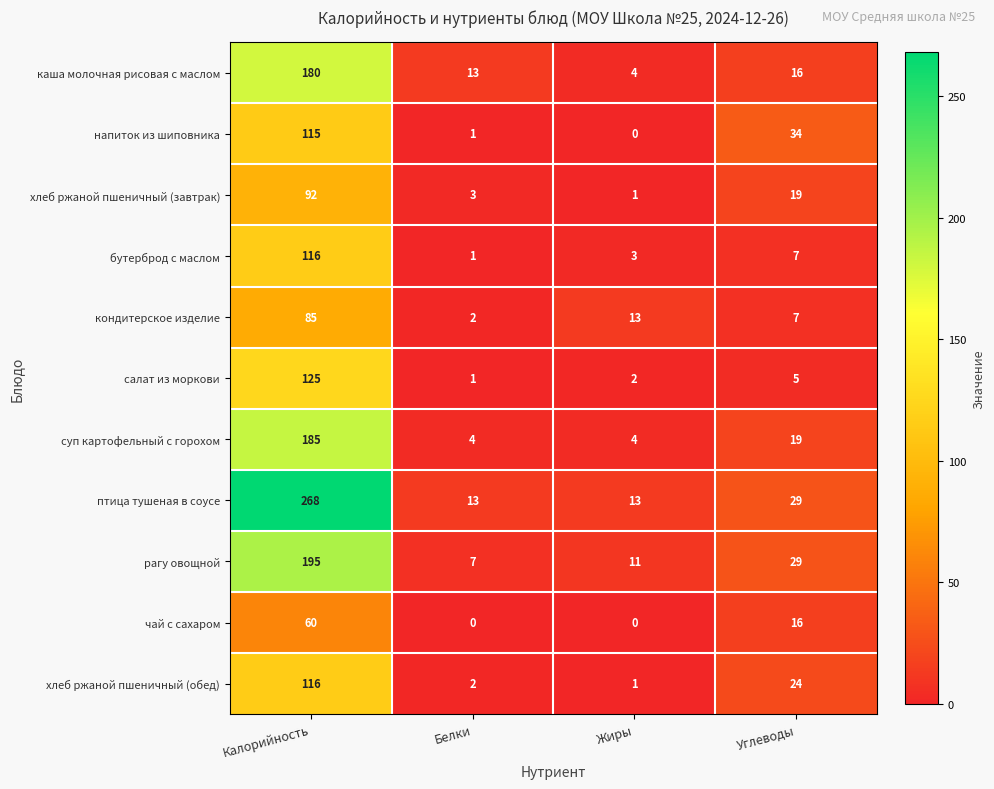

True or false: суп картофельный с горохом has a value of 2 at Белки.

False